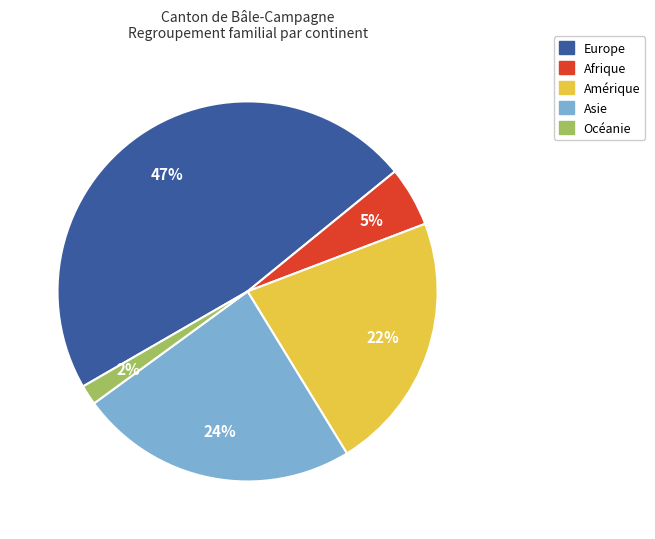

How many slices are in this pie chart?

5